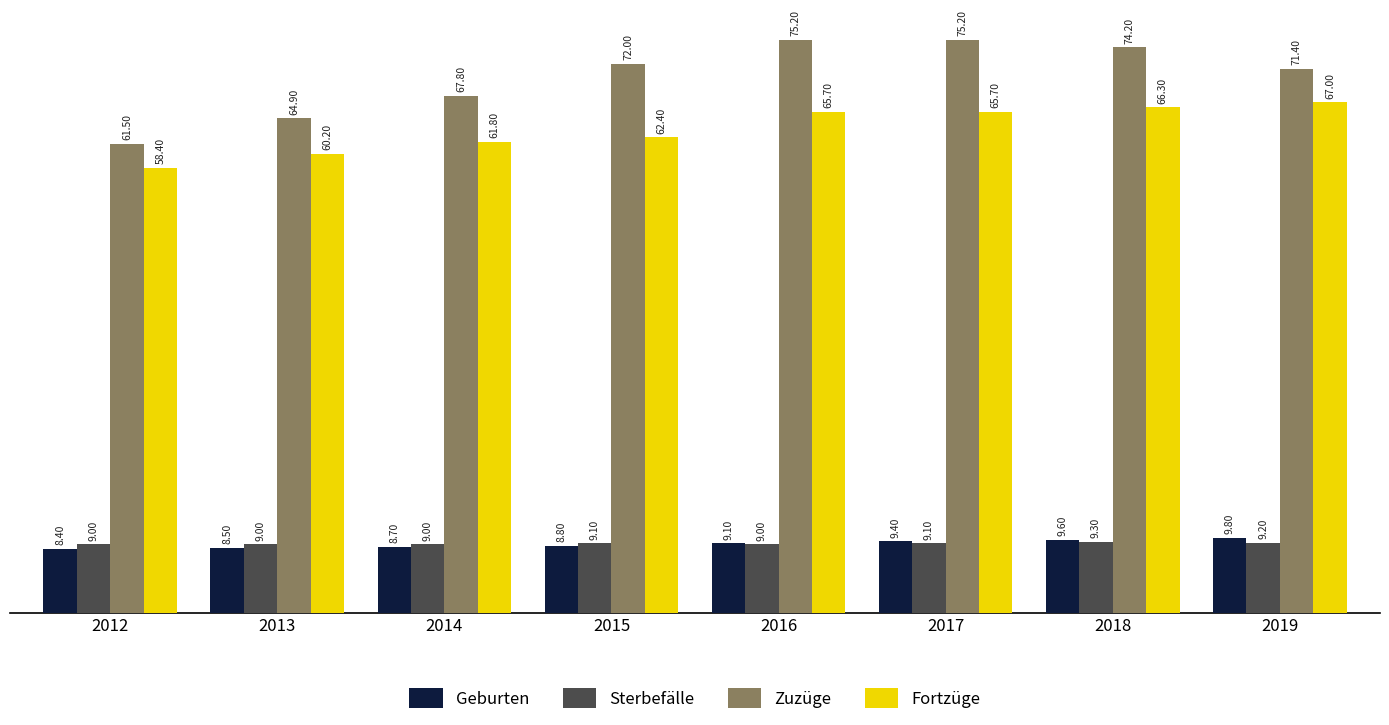

How many bars are there in total?

32